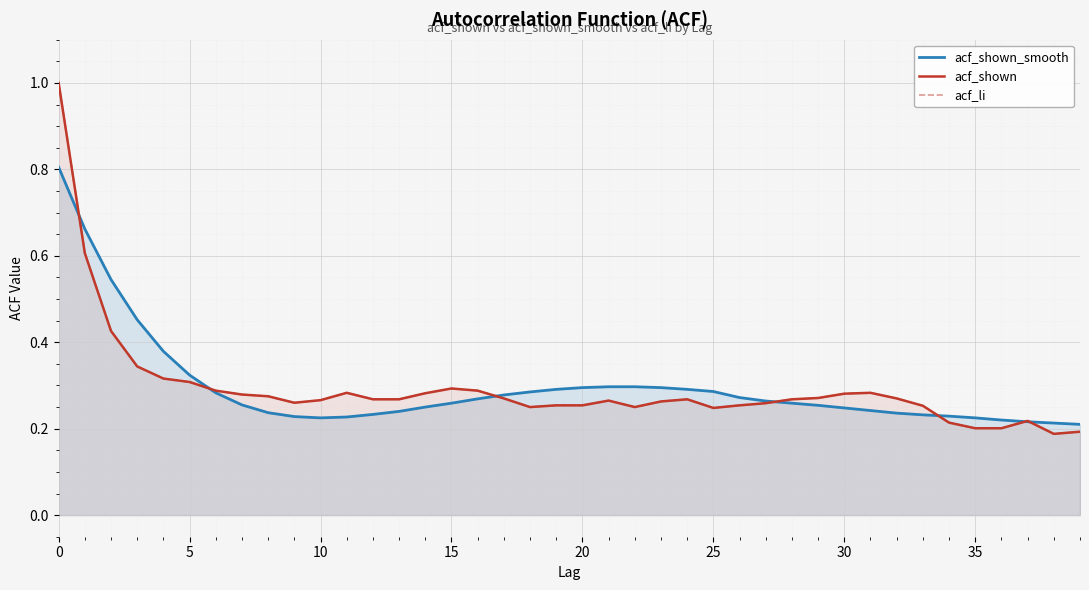

At how many categories does at least one series exceed 0?

40